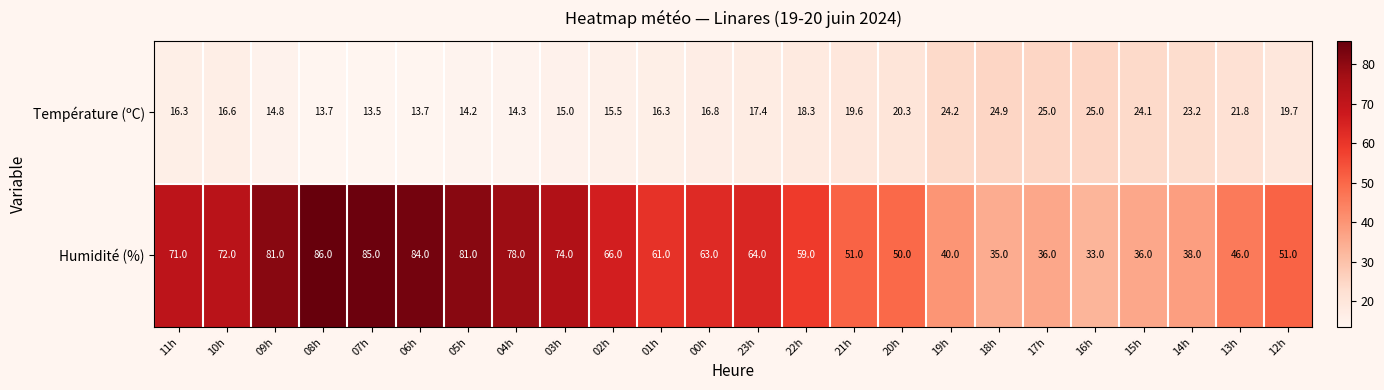

Where does the Température (ºC) series first go above 17?

23h